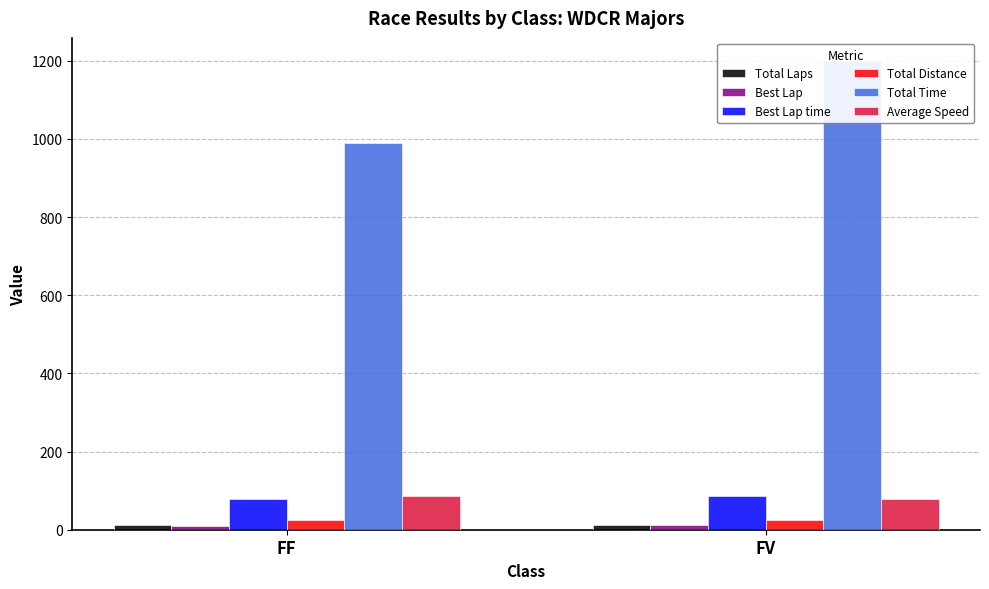

Which series changed the most between FF and FV?

Total Time